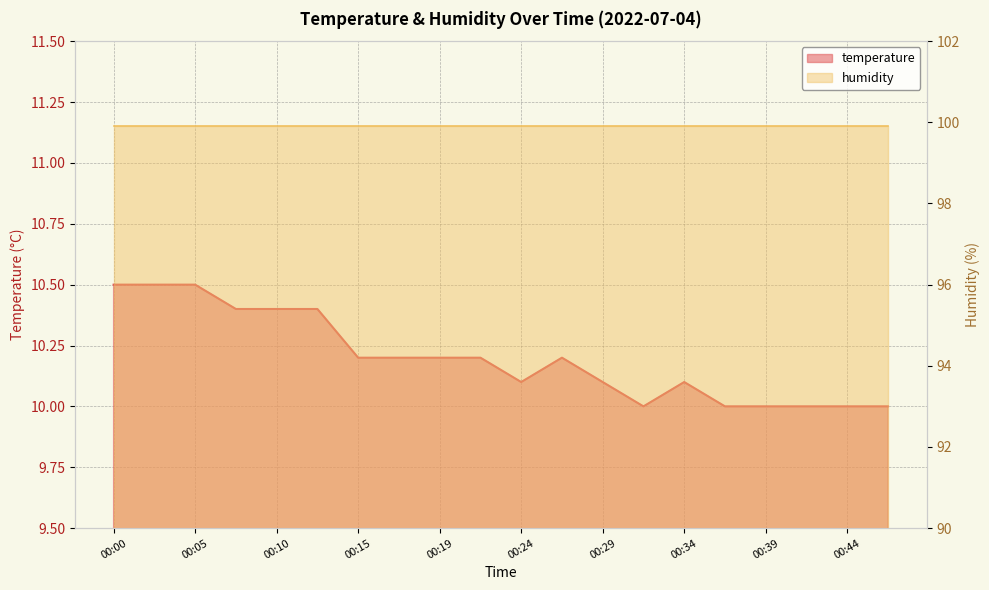

The chart shows a value of 13.2 at 00:46. True or false?

False